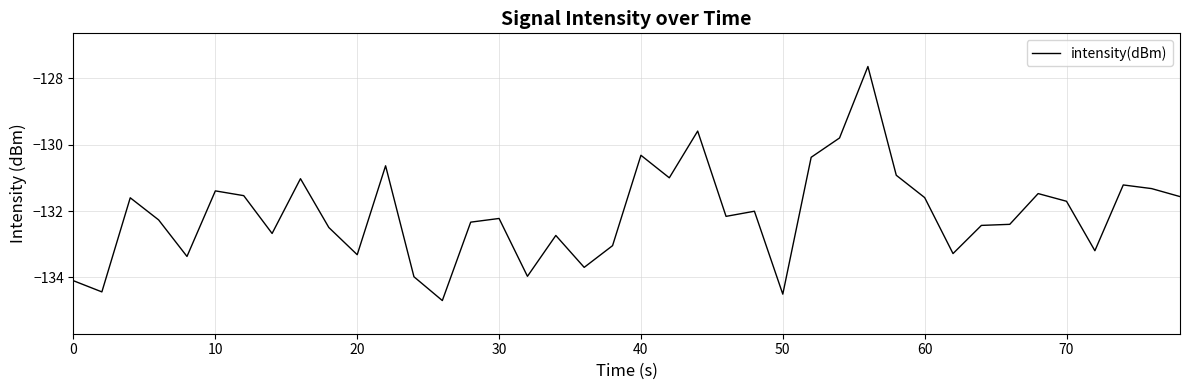

What is the smallest value displayed?

-134.7